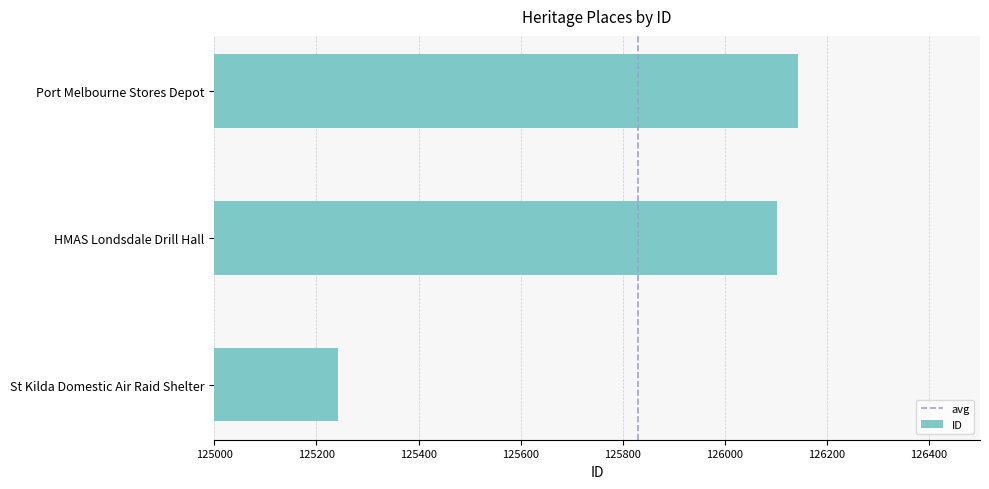

What value does the data have at St Kilda Domestic Air Raid Shelter, to the nearest 100?

125200